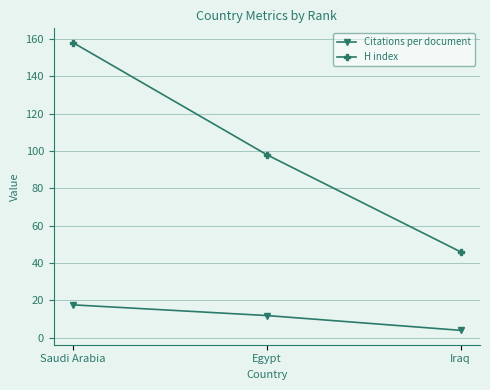

How many lines are shown in the chart?

2